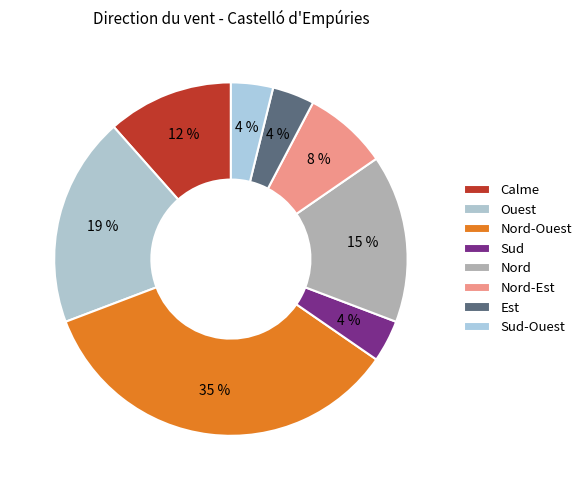

To the nearest percent, what portion does Nord-Ouest represent?

35%